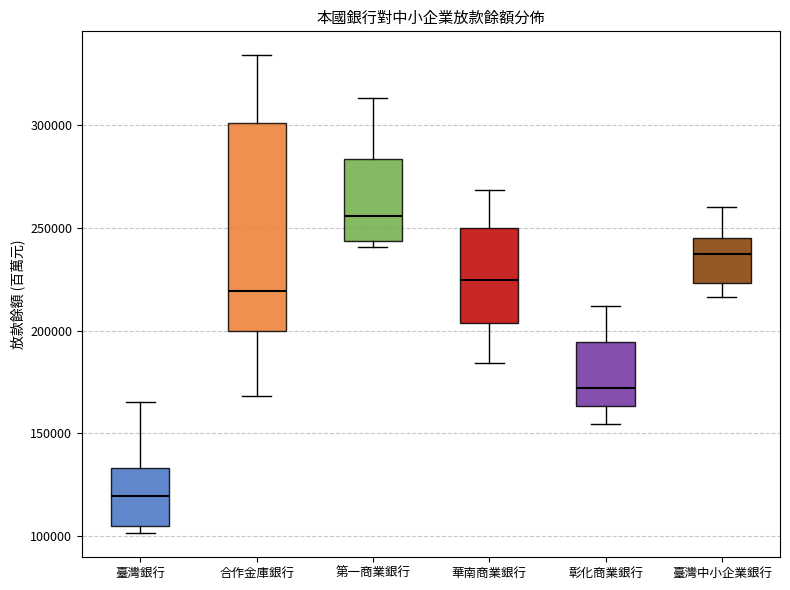

Which box has the highest median line?

第一商業銀行